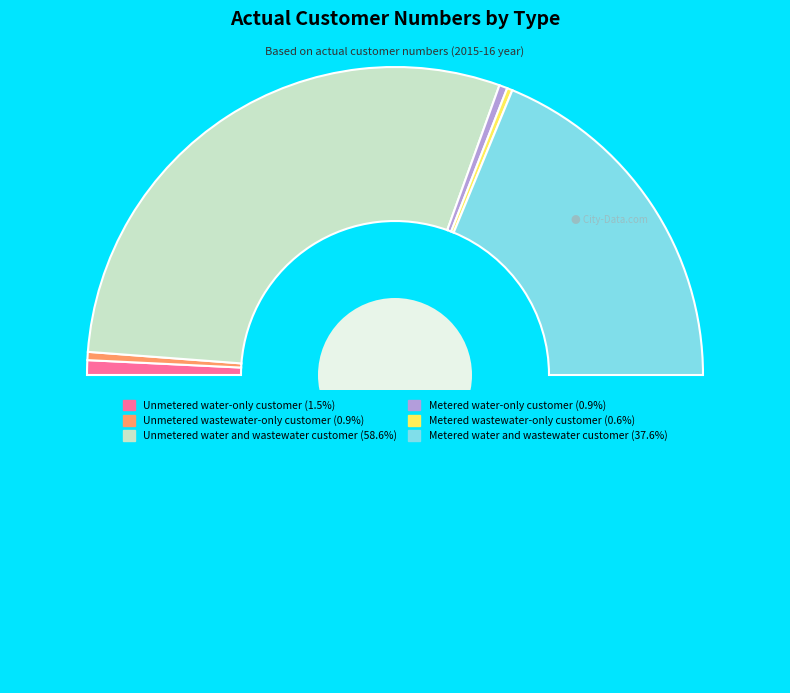

Count the number of slices in the pie.

7